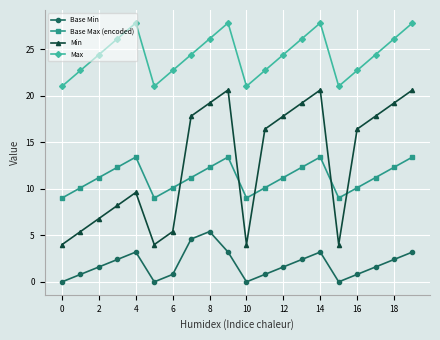

What is the highest value of the Max series?

27.8